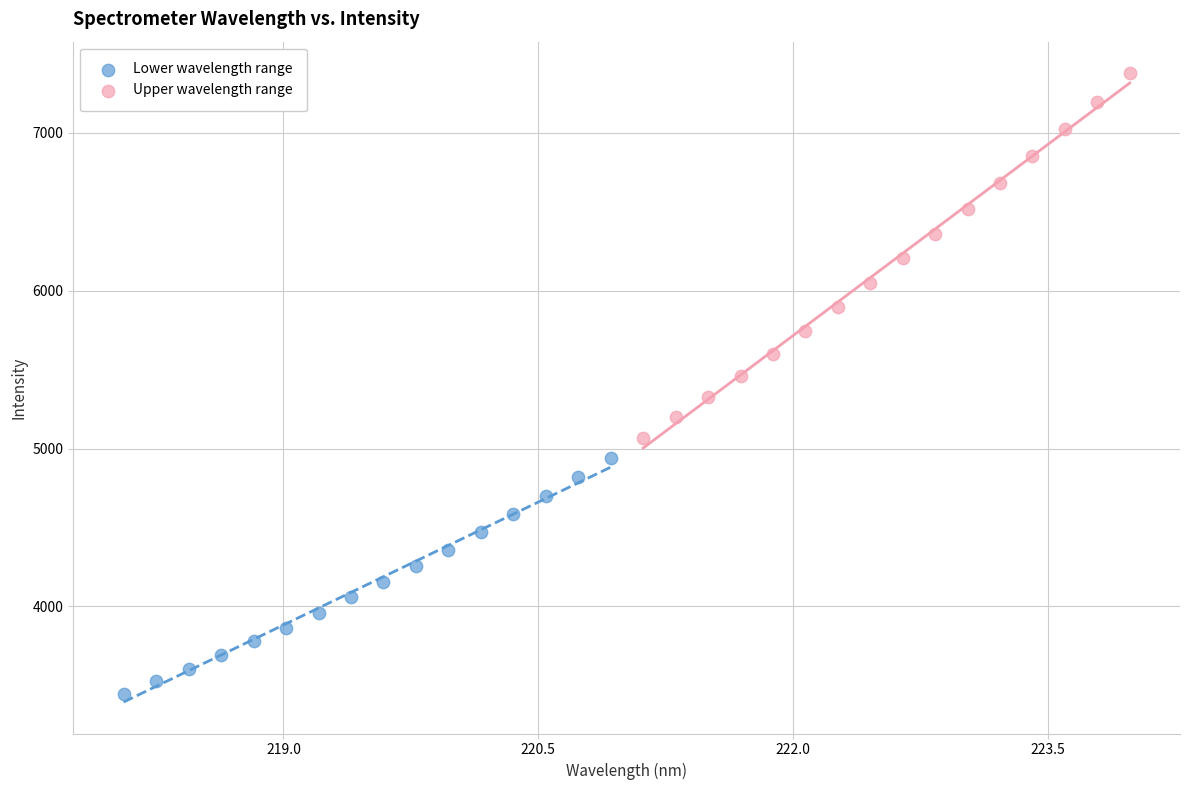

Which series reaches the minimum Y coordinate?

Lower wavelength range